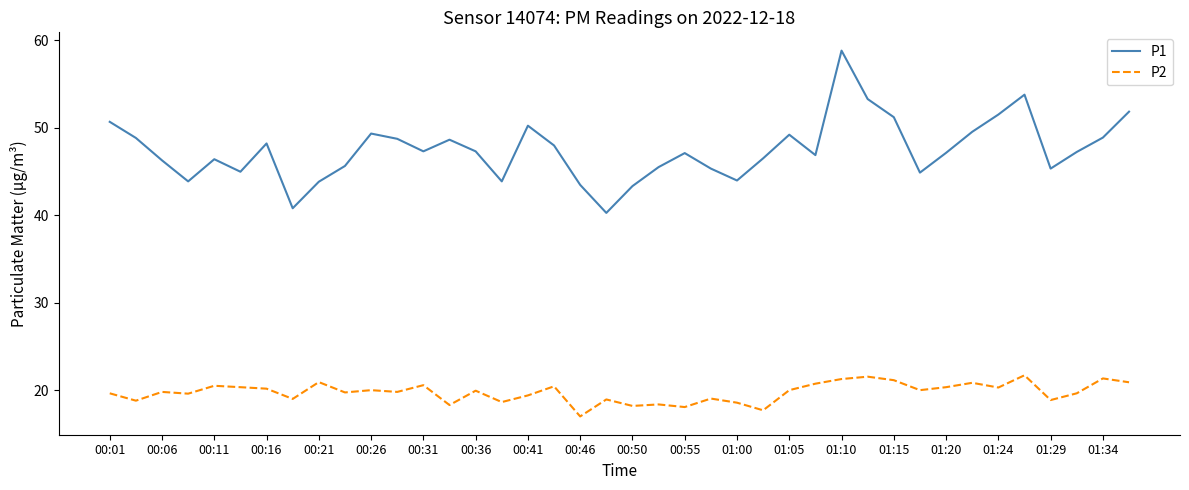

Which series has the largest total across all categories?

P1